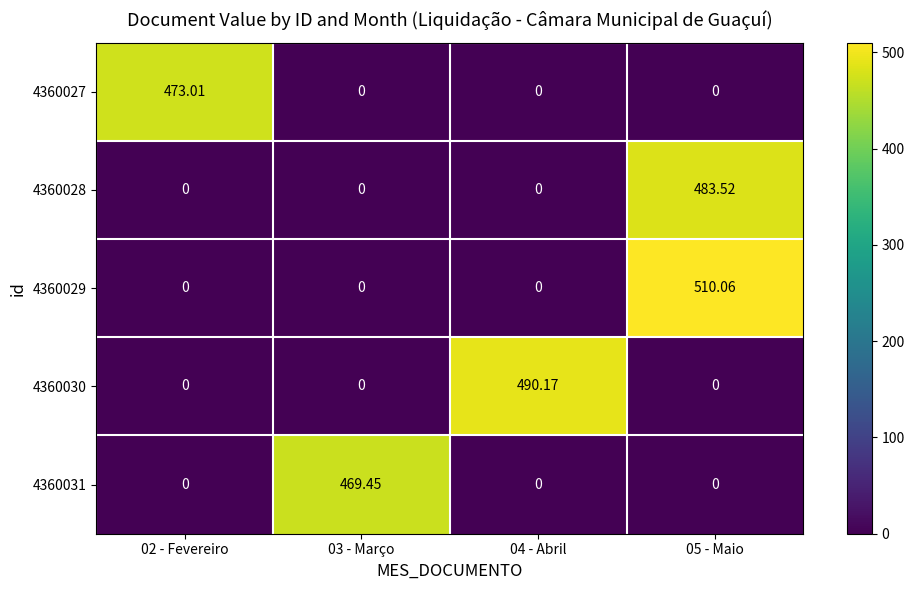

Is the value of 4360029 at 02 - Fevereiro greater than the value of 4360031 at 03 - Março?

No